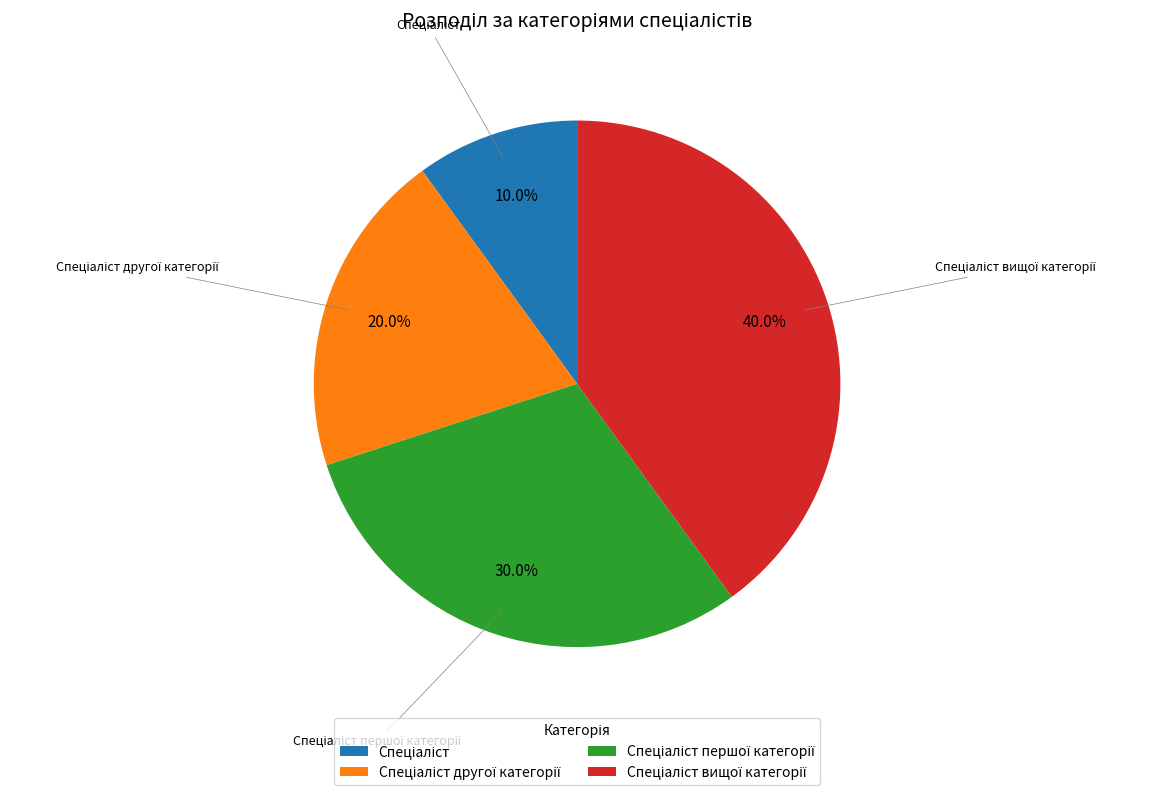

Is there a majority slice in this chart?

No